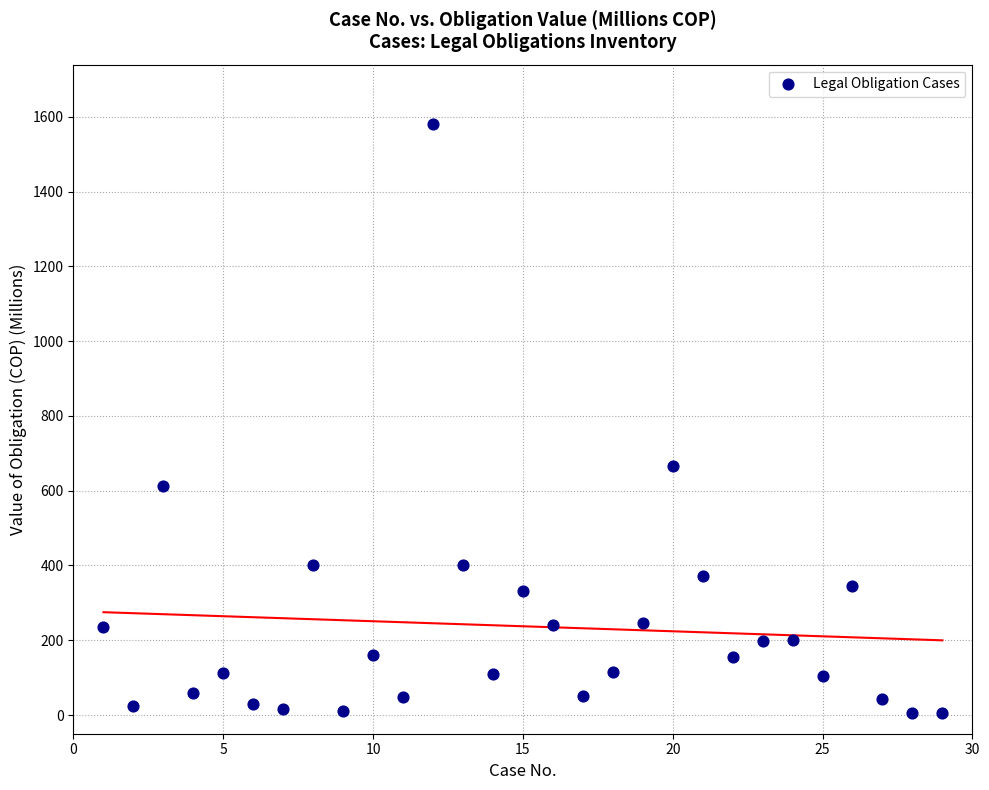

What Y value in the scatter plot is closest to 793?

667.3